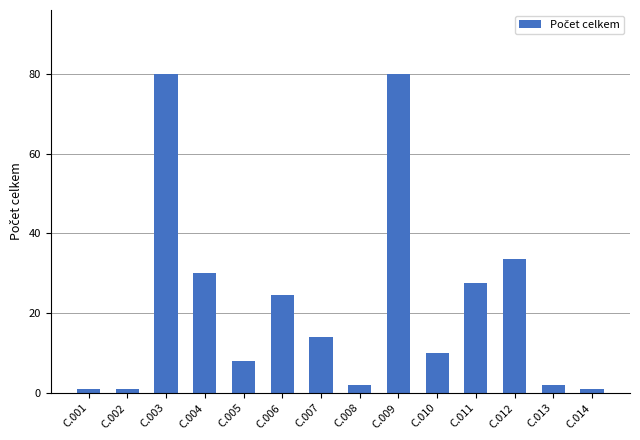

What is the greatest value displayed?

80.0